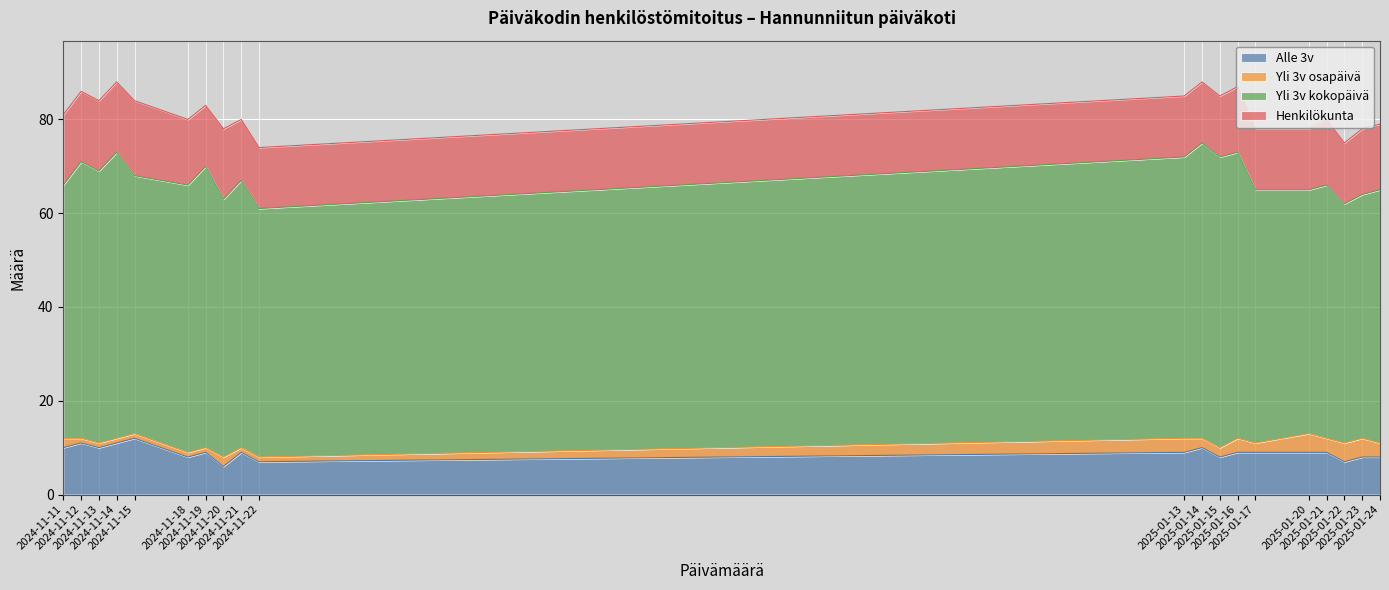

How many series are shown in this chart?

4